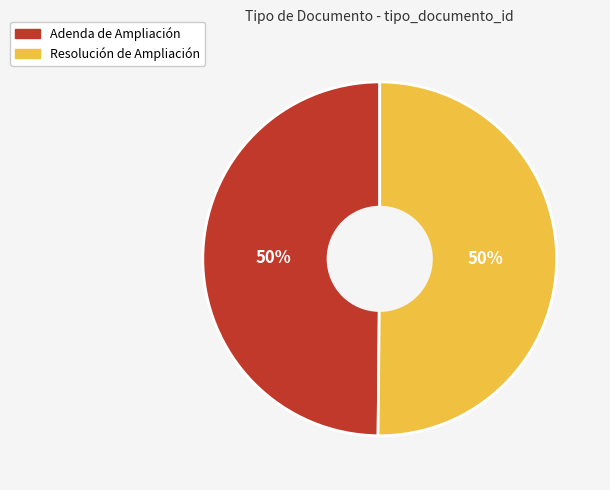

What is the ratio of the value at Resolución de Ampliación to the value at Adenda de Ampliación?

1.0